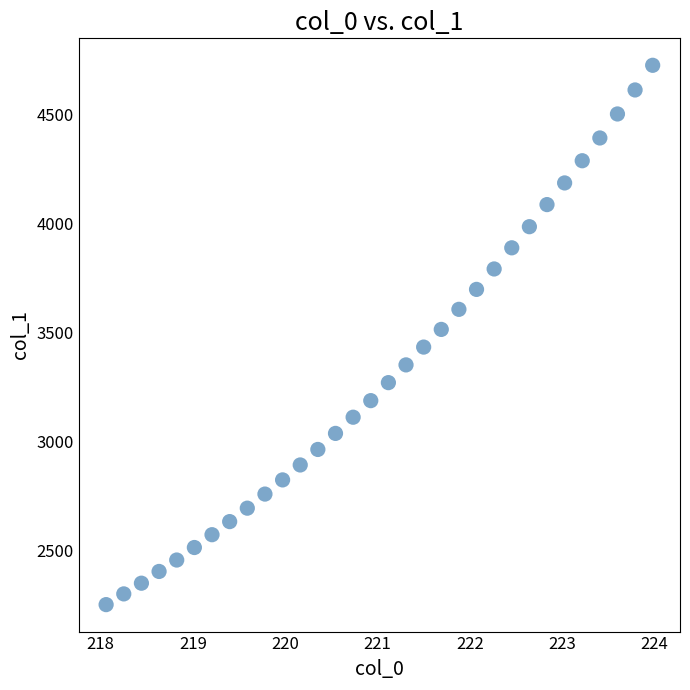

What is the range of X values (max minus min)?

5.9